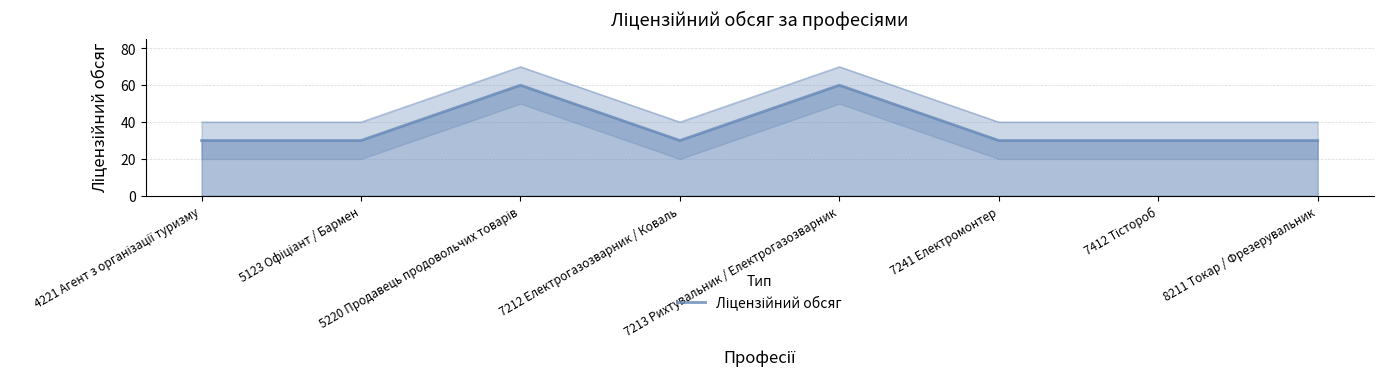

Is it true that the value at 7412 Тістороб is 41?

False